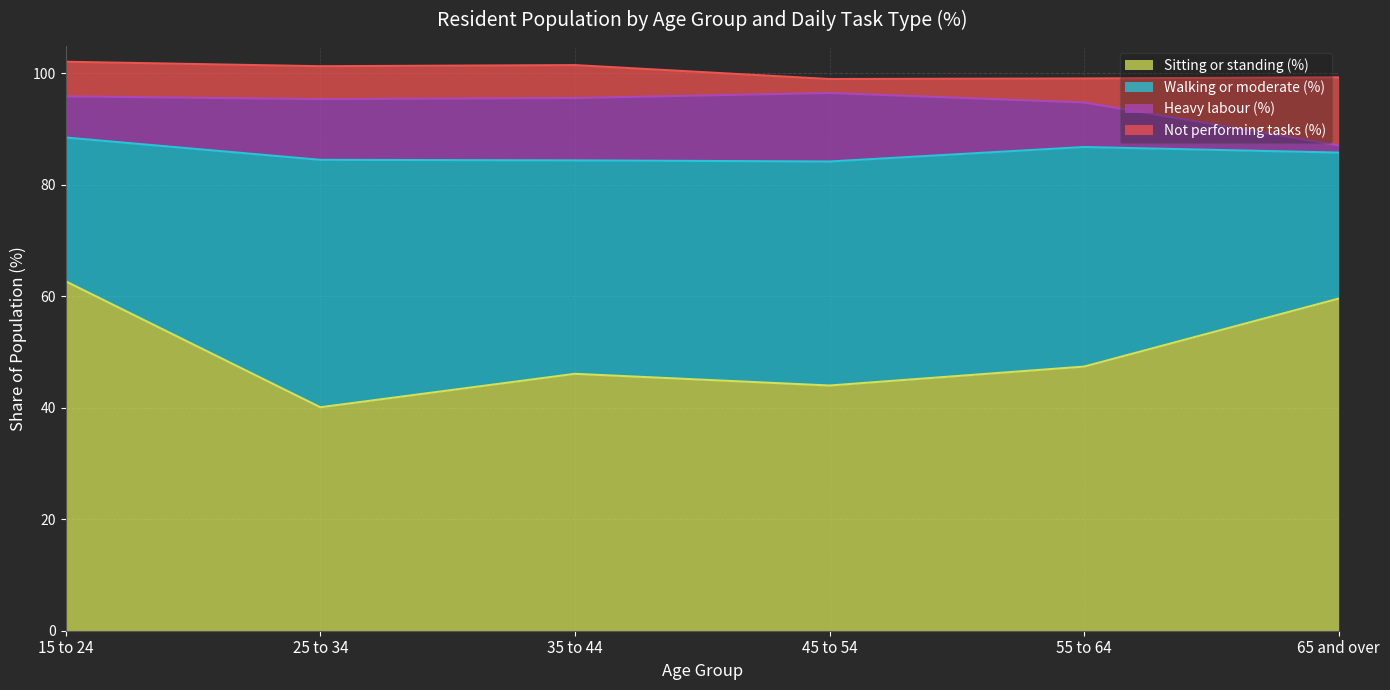

Which category has the highest value in the Heavy labour (%) series?

45 to 54